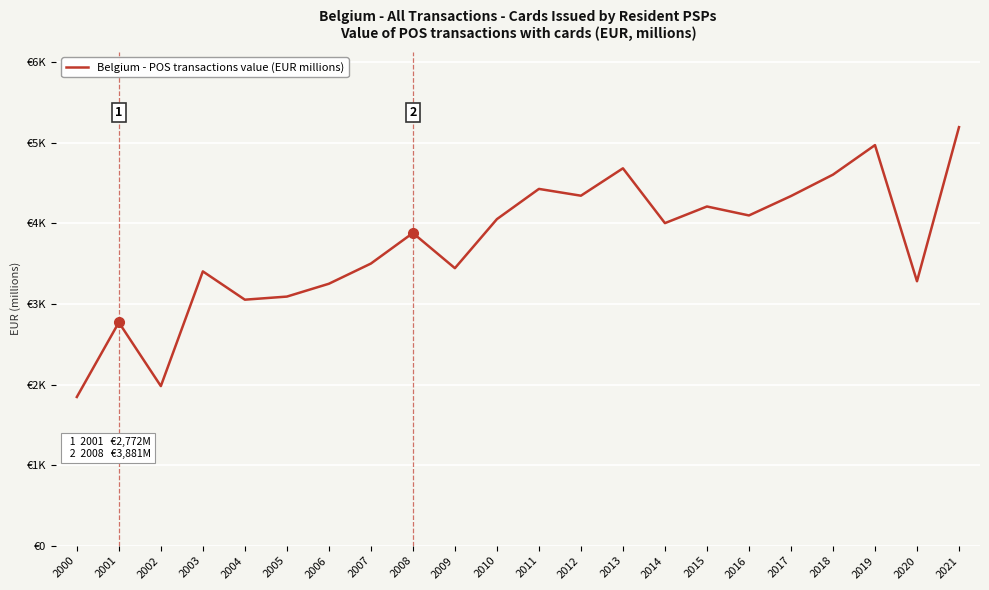

Does the chart have visible grid lines?

Yes